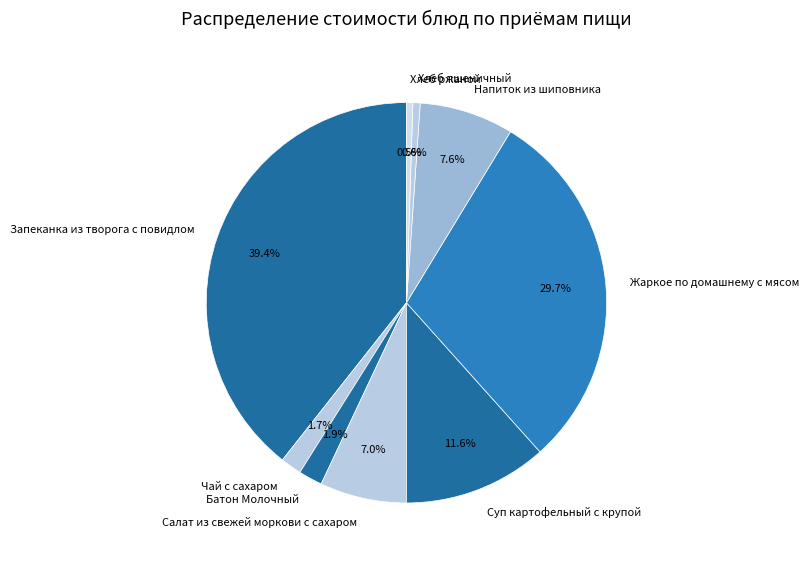

What percentage is the Чай с сахаром slice, to the nearest percent?

2%